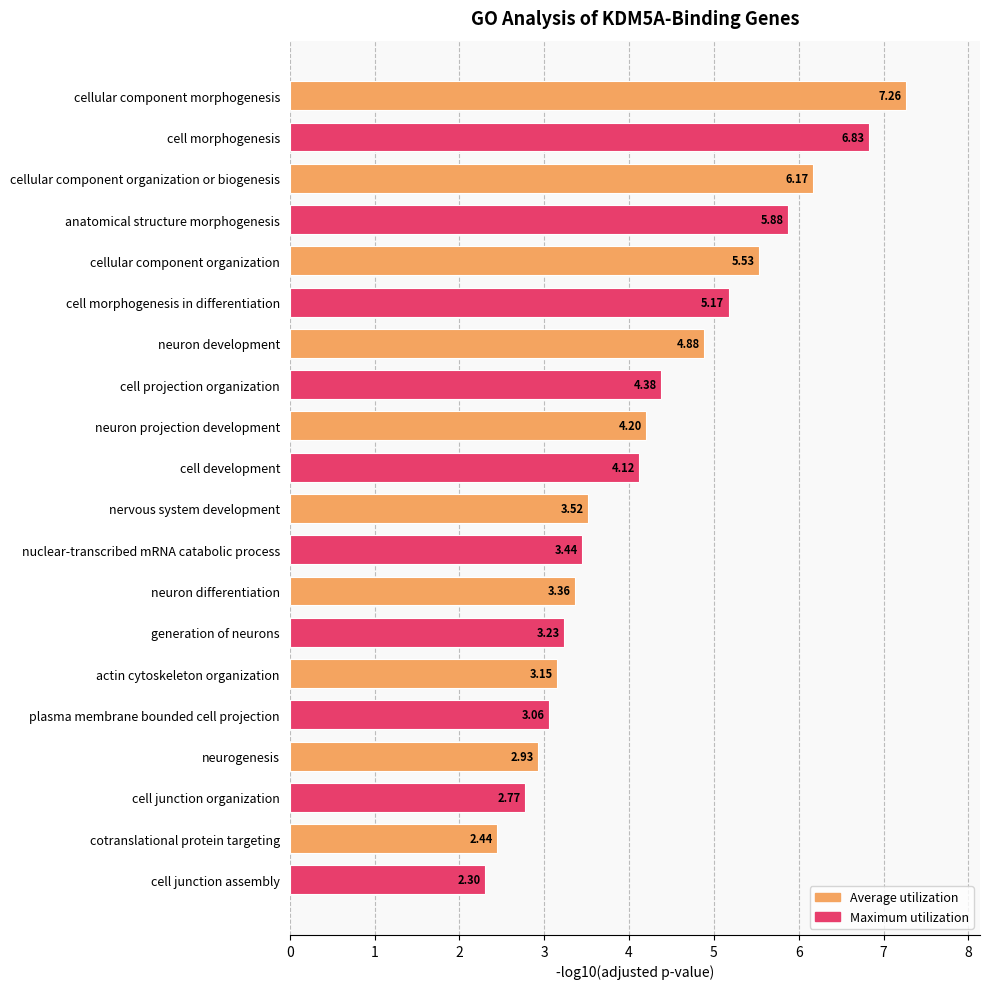

What is the average value?

4.2